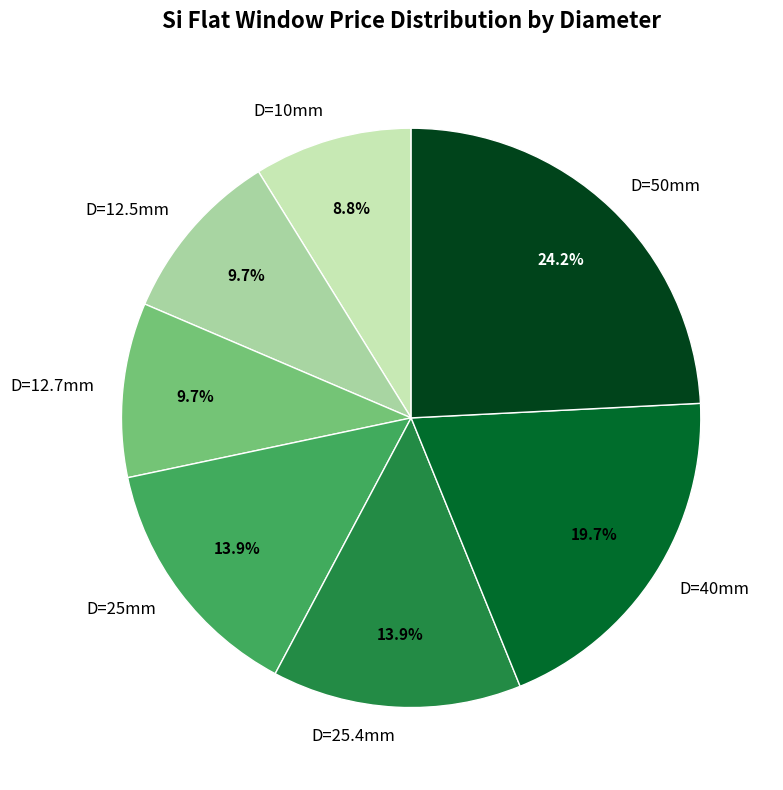

Does any single category account for the majority?

No